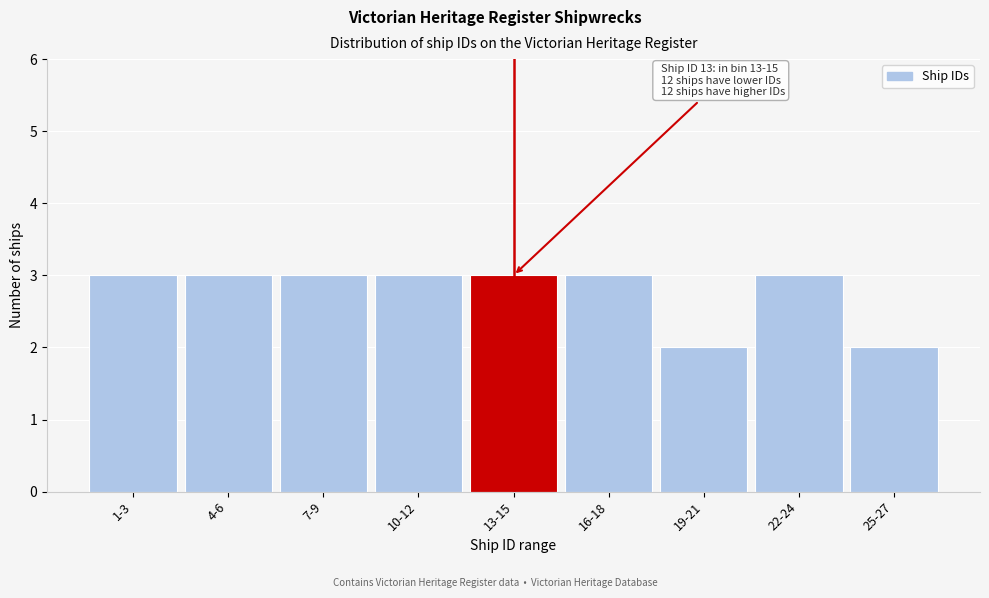

Reading left to right, list all the values displayed in this chart.

1-3=3	4-6=3	7-9=3	10-12=3	13-15=3	16-18=3	19-21=2	22-24=3	25-27=2